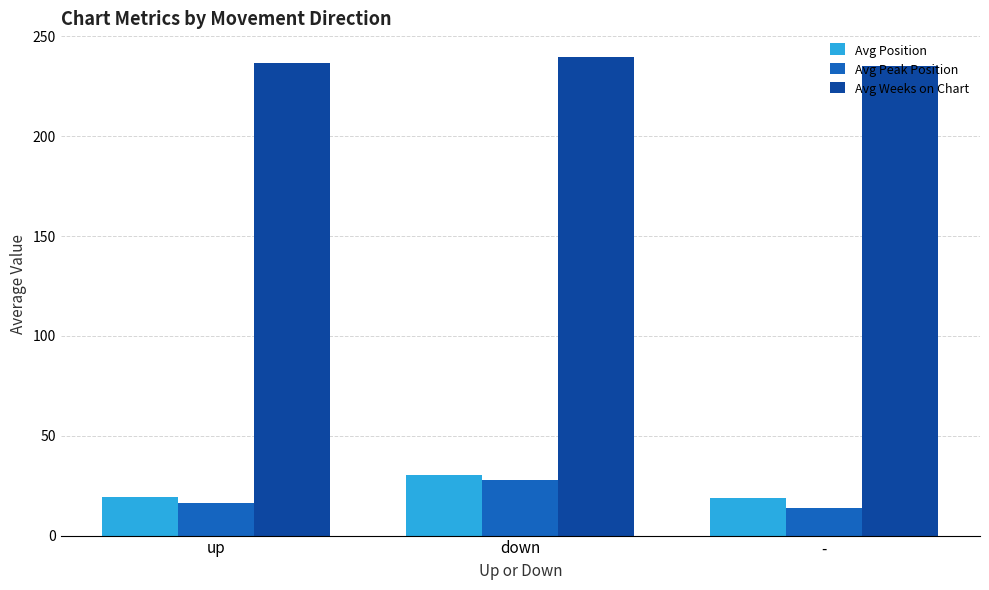

What is the spread (max minus min) of values at -?

221.0